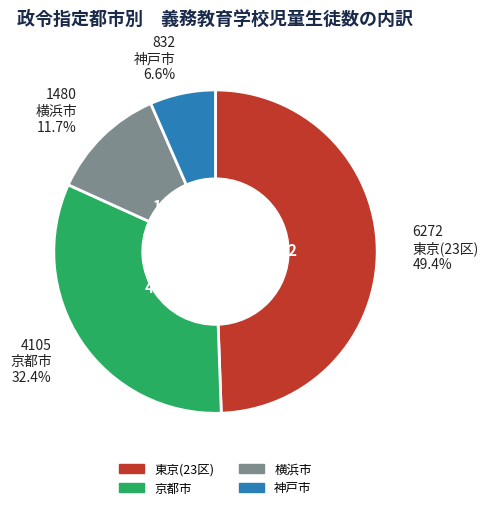

How many slices are in this pie chart?

4